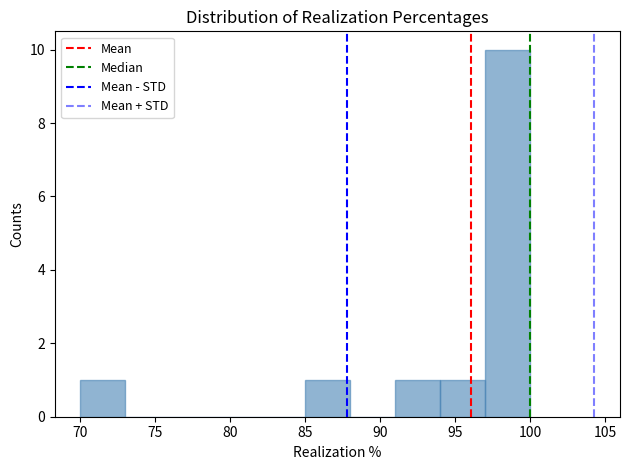

Reading left to right, list every bar in this chart as the range it spans on the x-axis followed by its height. The values are not printed on the chart, so give them approximately, as read against the axis.

70 to 73: 1
73 to 76: 0
76 to 79: 0
79 to 82: 0
82 to 85: 0
85 to 88: 1
88 to 91: 0
91 to 94: 1
94 to 97: 1
97 to 100: 10